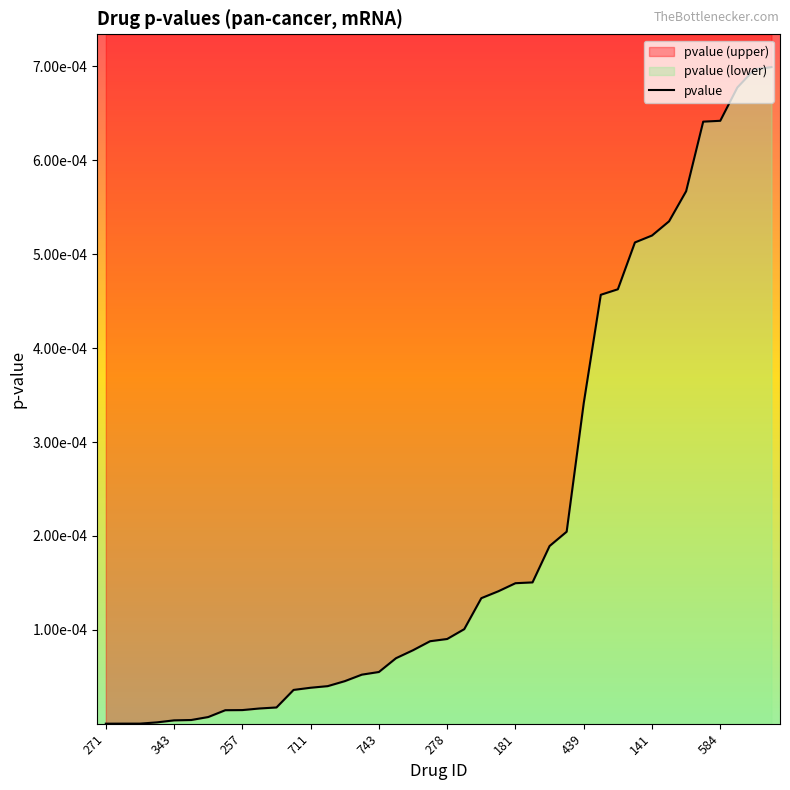

The value at 343 is 0.0. True or false?

False